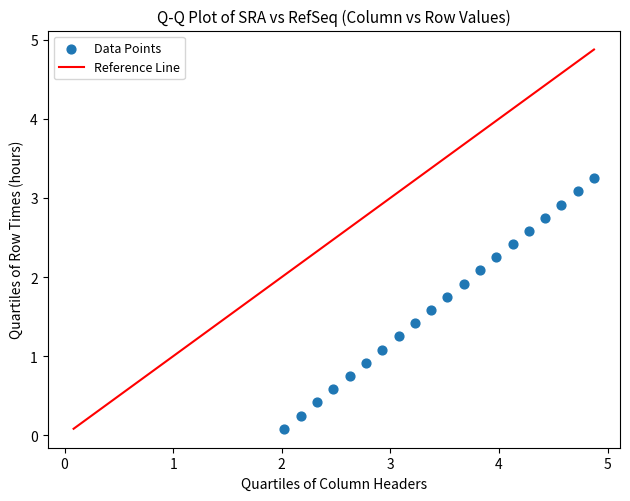

What is the range of X values (max minus min)?

2.9